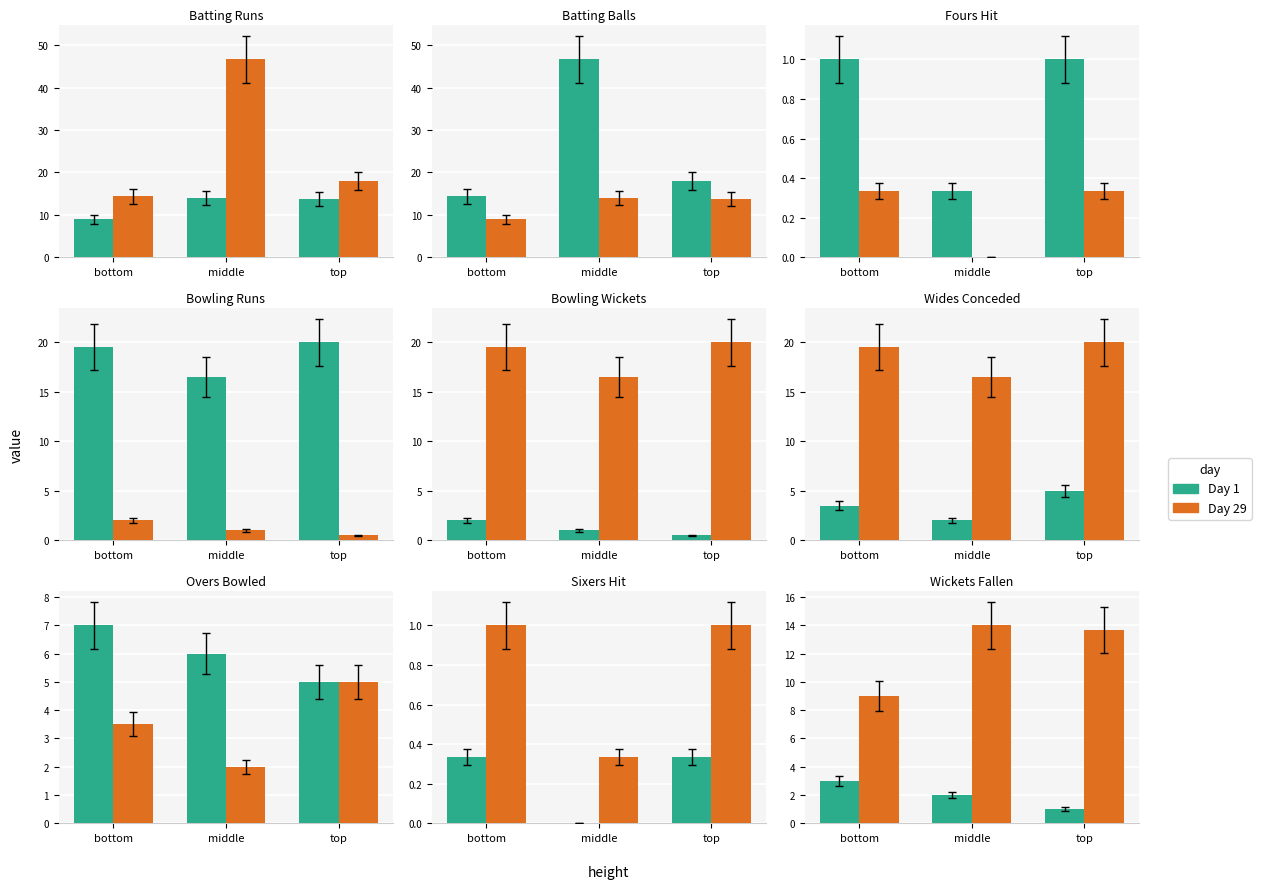

List the series in order of their overall mean, lowest first.

Day 1, Day 29